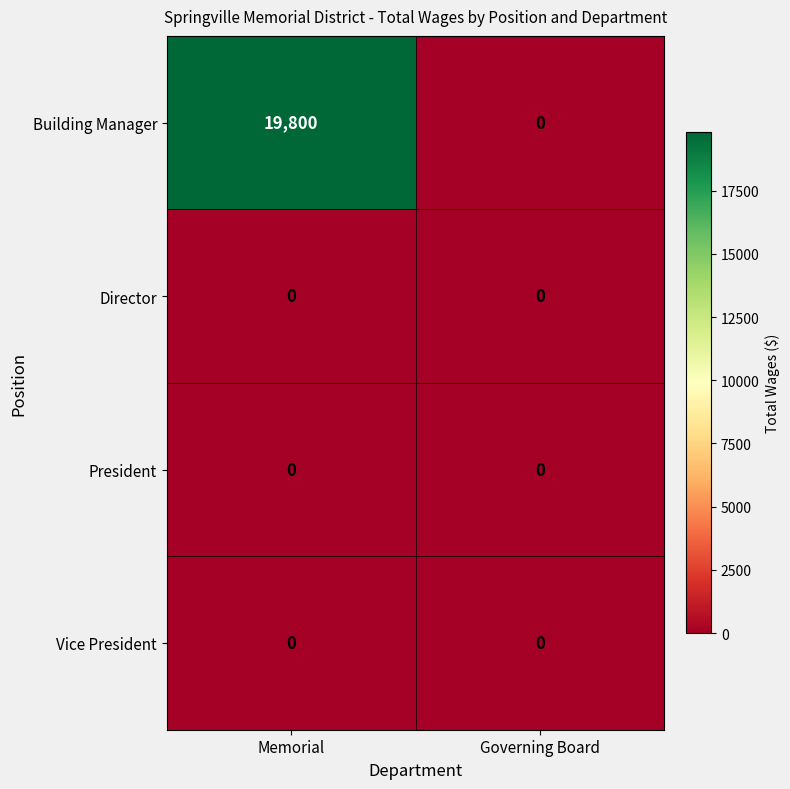

Which series has the largest range (max minus min)?

Building Manager